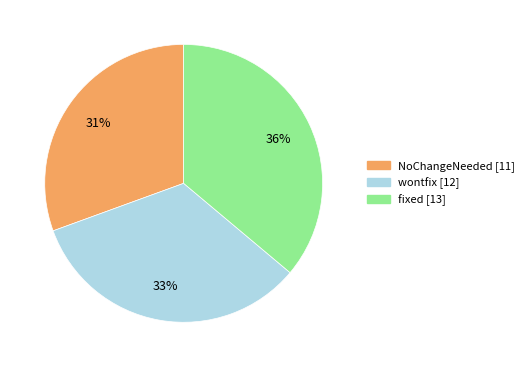

Is fixed the majority of the pie?

No